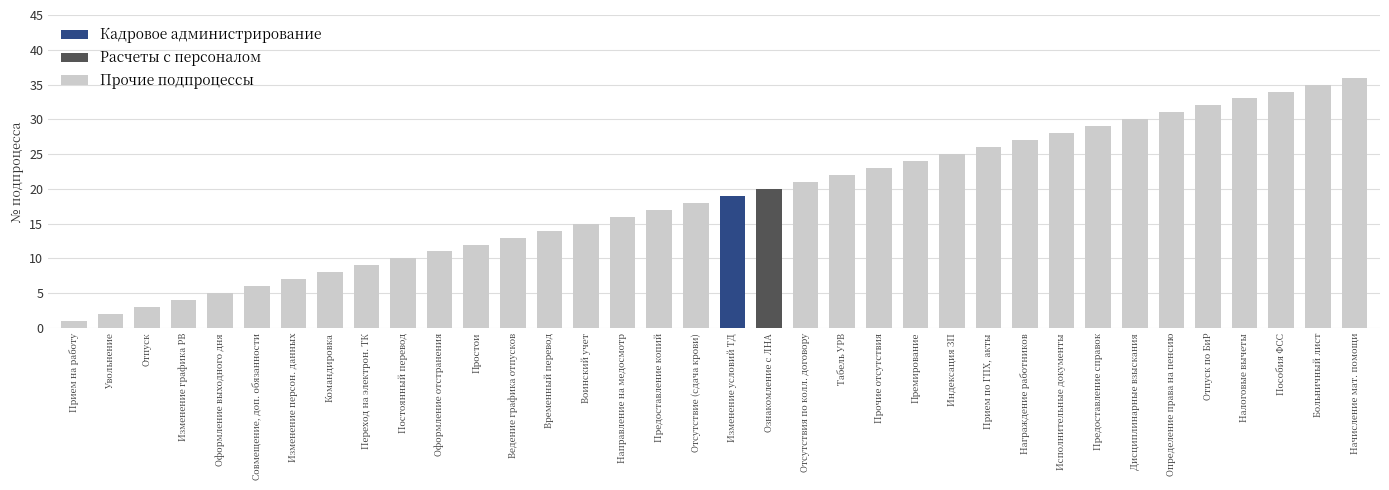

How many data points are less than 19?

18